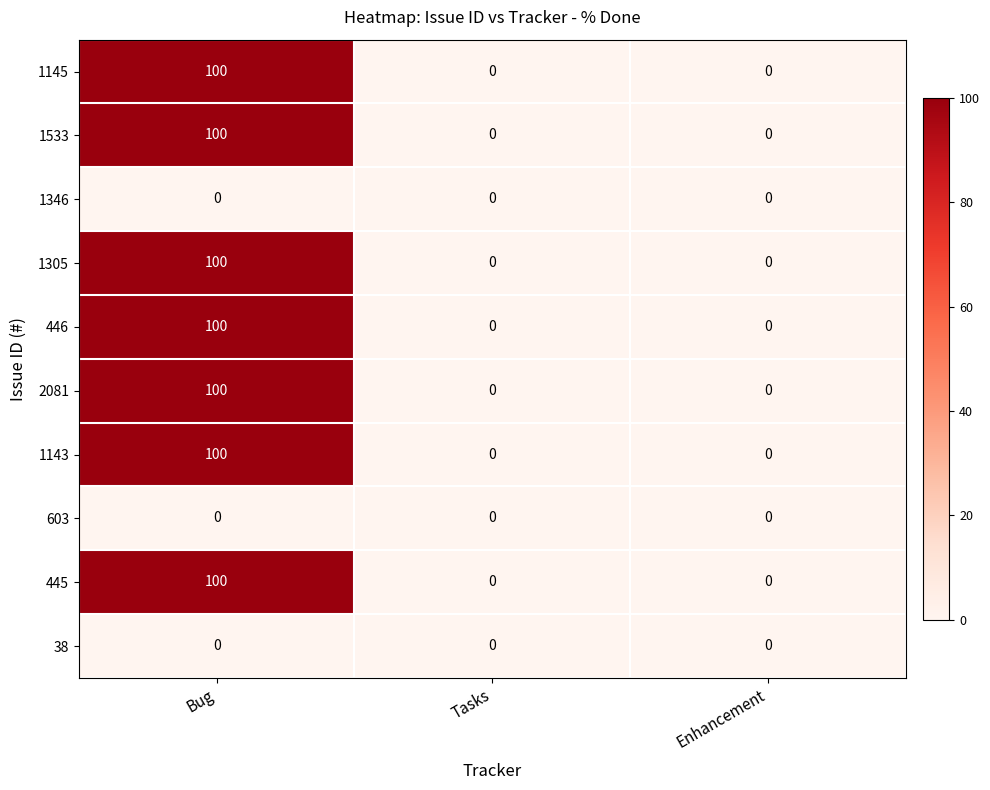

Reading right to left, list all the values displayed in this chart.

1145: 0	0	100
1533: 0	0	100
1346: 0	0	0
1305: 0	0	100
446: 0	0	100
2081: 0	0	100
1143: 0	0	100
603: 0	0	0
445: 0	0	100
38: 0	0	0